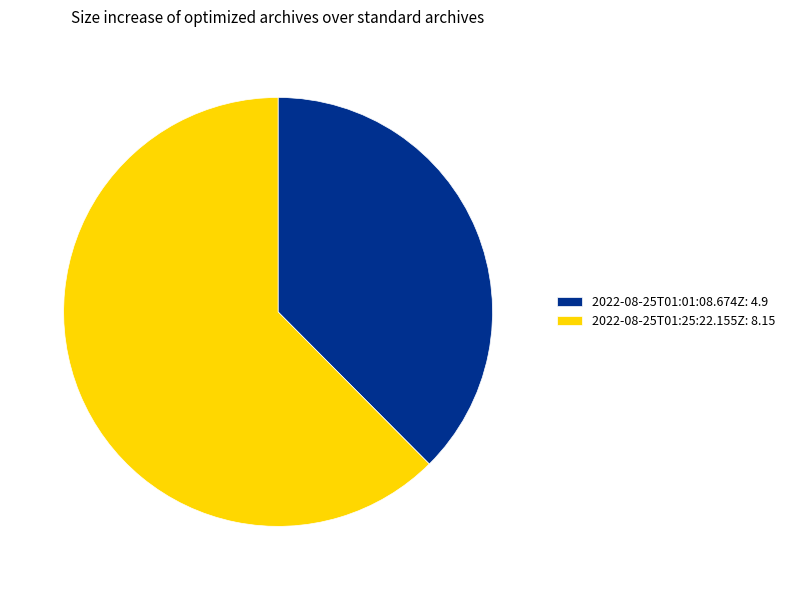

Which has a higher value, 2022-08-25T01:01:08.674Z: 4.9 or 2022-08-25T01:25:22.155Z: 8.15?

2022-08-25T01:25:22.155Z: 8.15